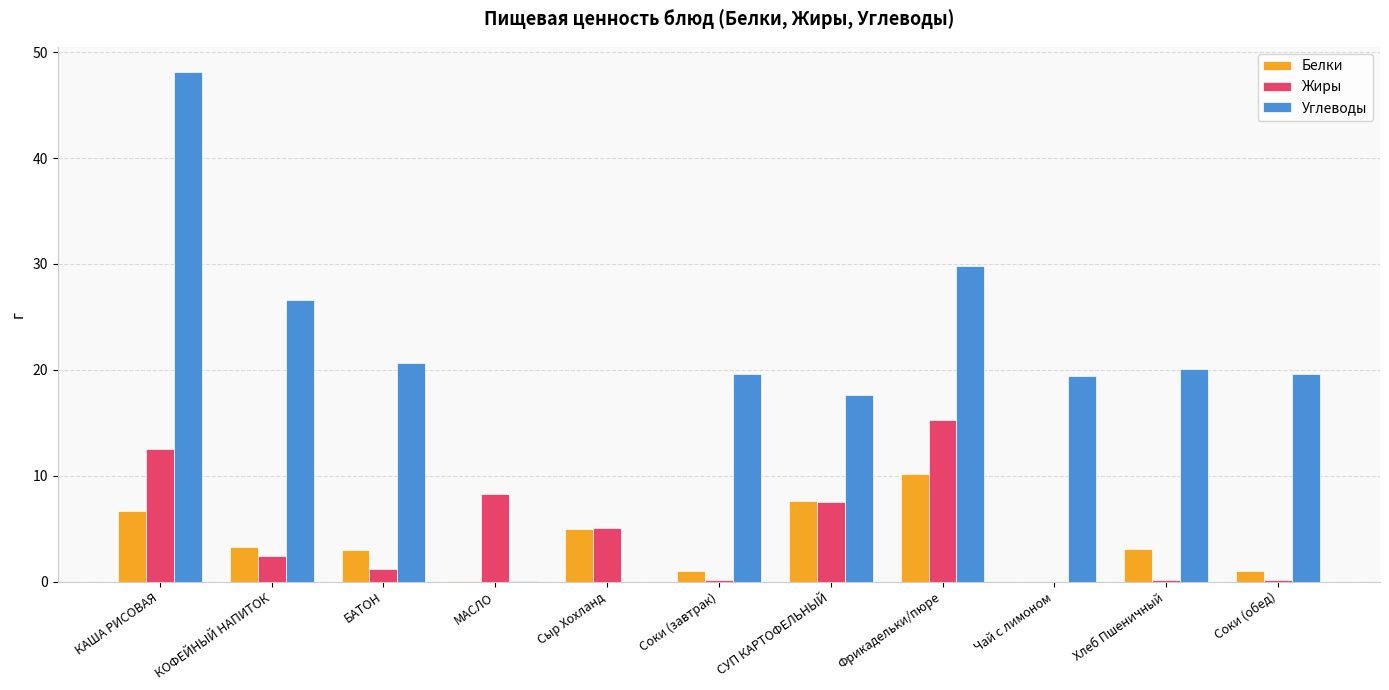

Which series has the widest spread of values?

Углеводы